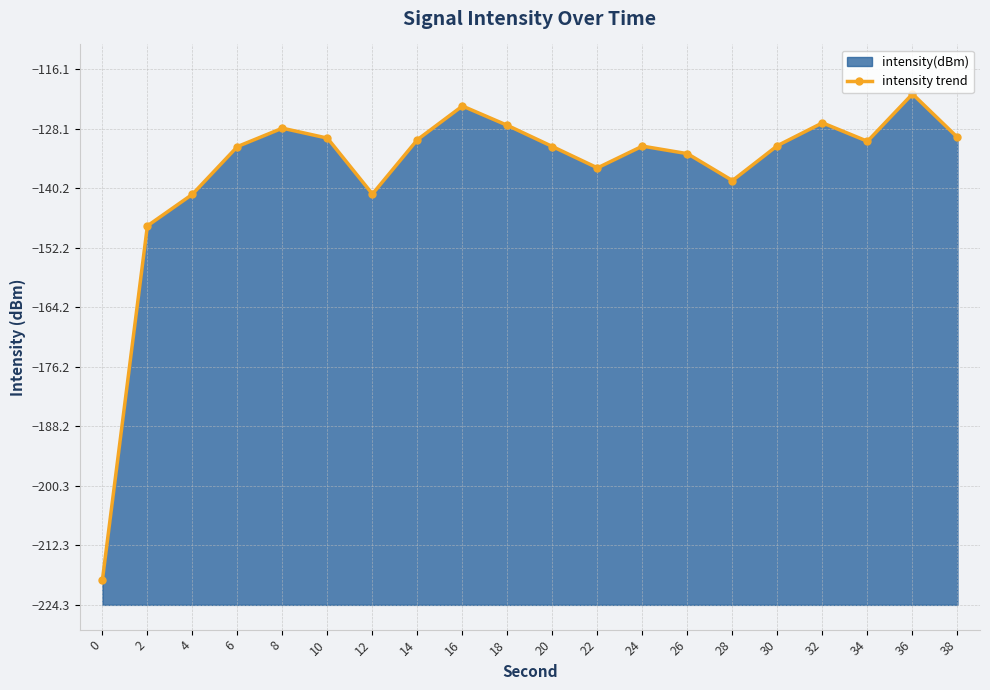

Is it true that the value at 24 is -27.8?

False